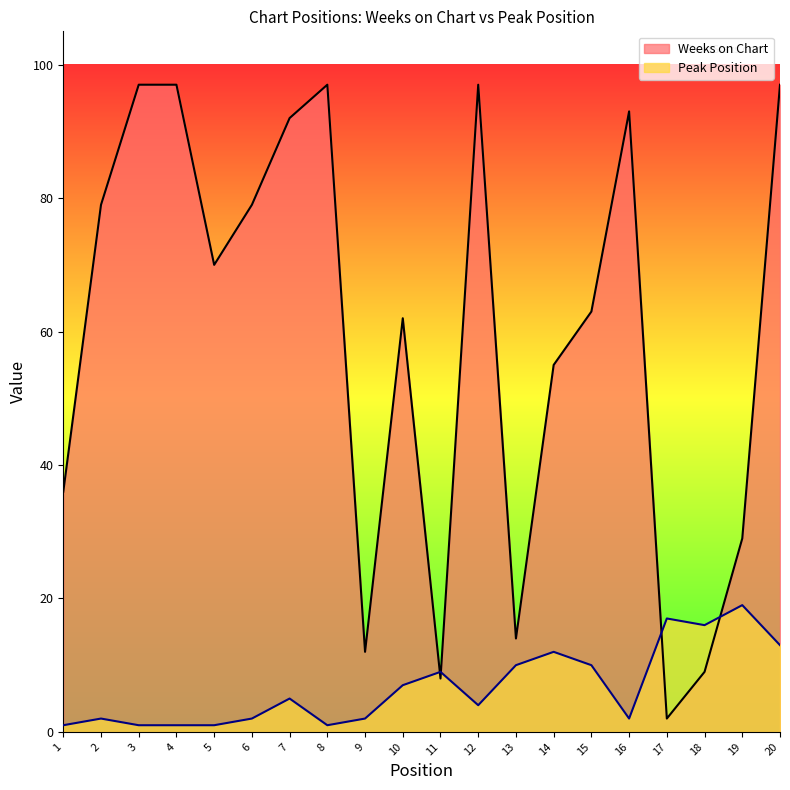

How many data points in Weeks on Chart are above 70?

9